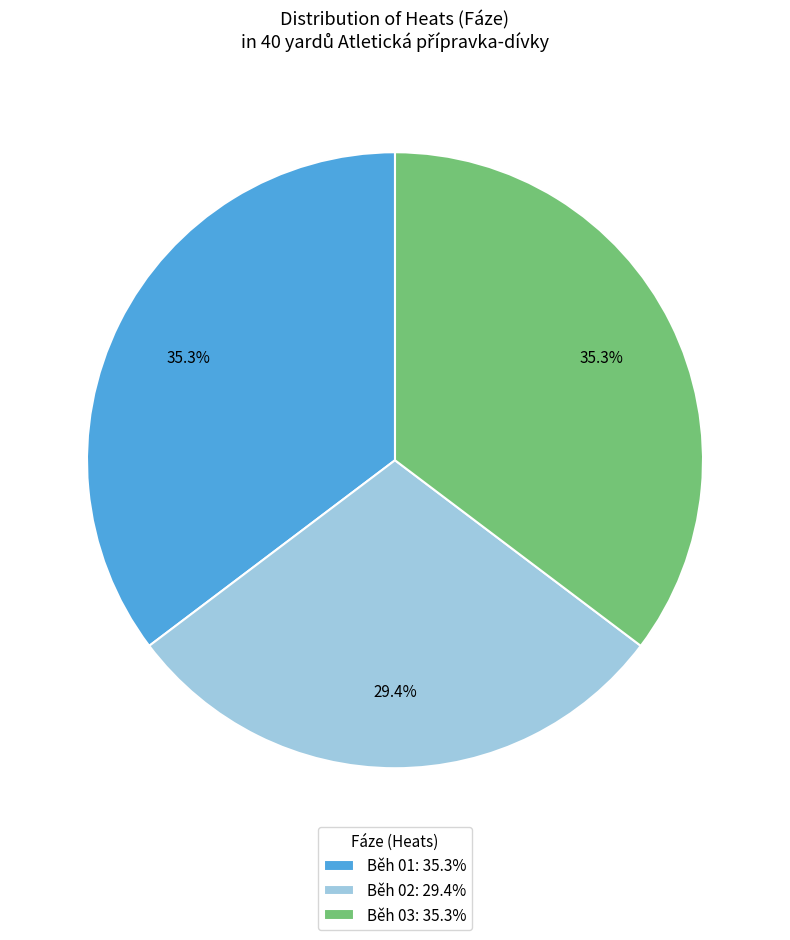

Between Běh 01: 35.3% and Běh 02: 29.4%, which is larger?

Běh 01: 35.3%